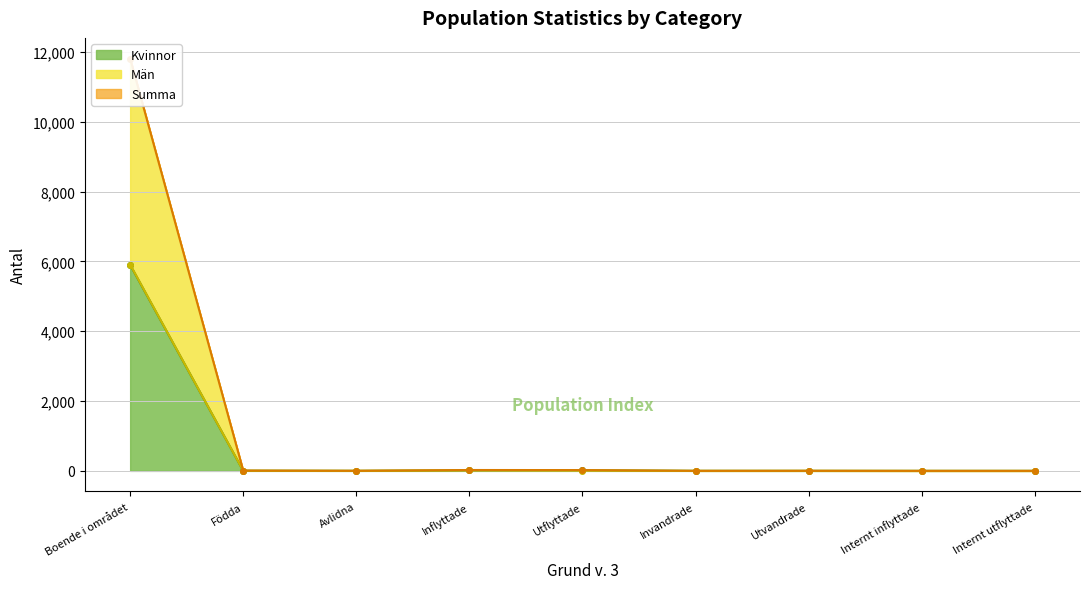

What are all the series names shown in the legend?

Kvinnor (line), Män (line), Summa (line)